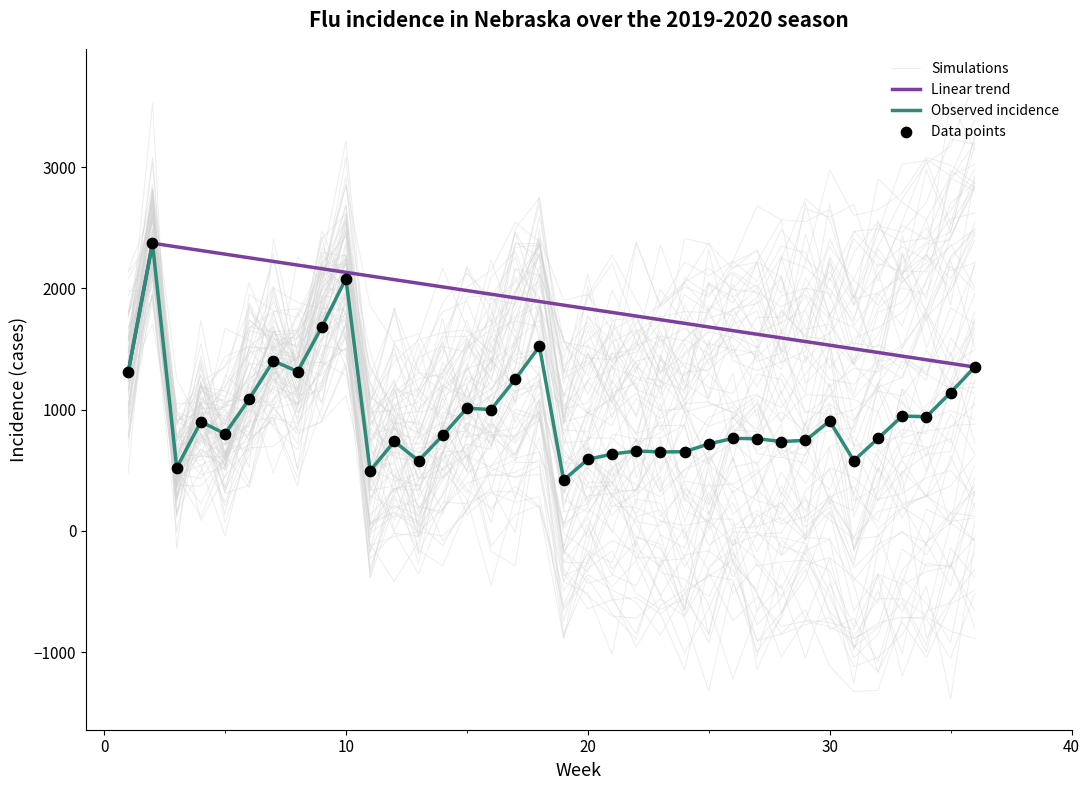

Between 35 and 18, which is larger?

18